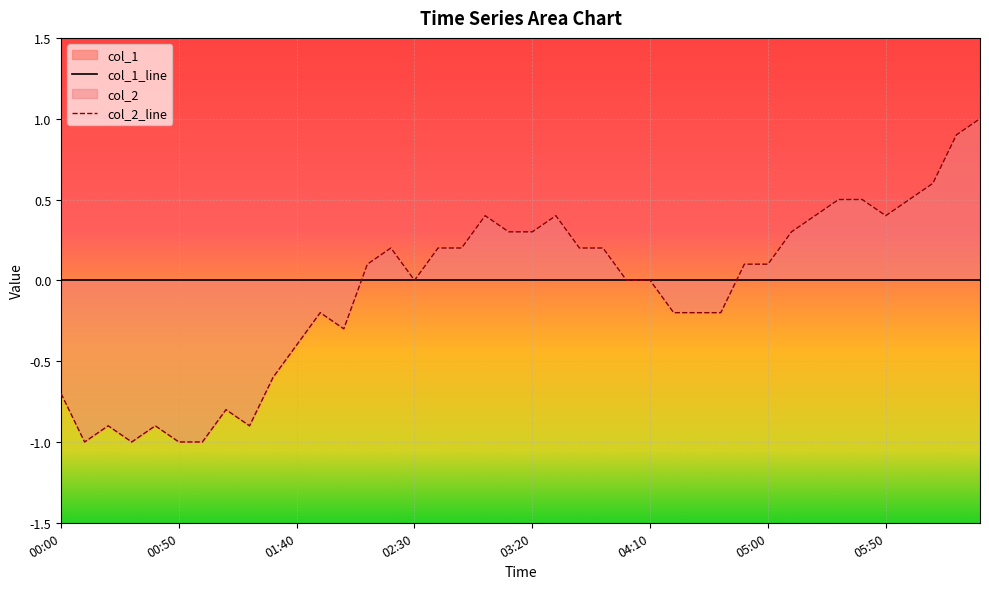

At which category does the chart reach its peak across all series?

06:30